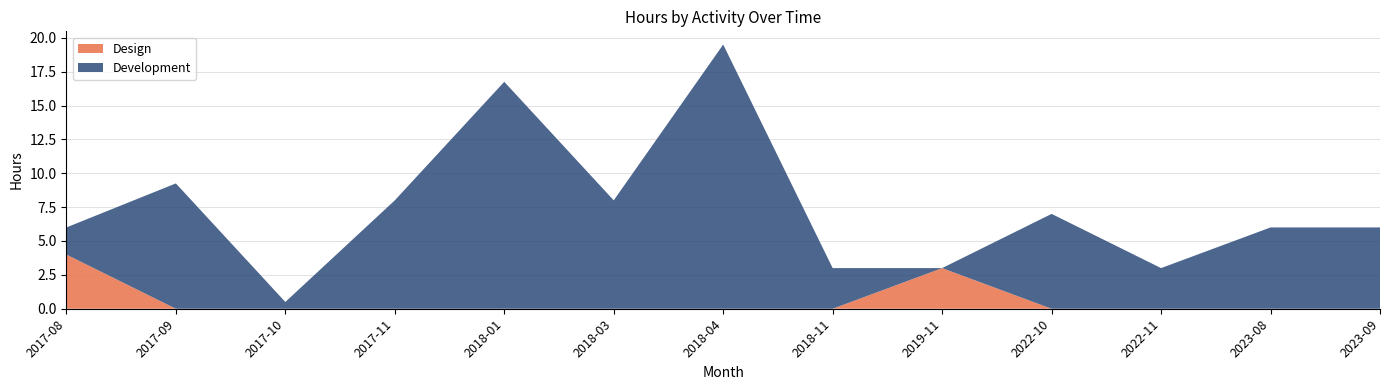

Reading right to left, what are all the values shown in this chart?

Design: 0.0	0.0	0.0	0.0	3.0	0.0	0.0	0.0	0.0	0.0	0.0	0.0	4.0
Development: 6.0	6.0	3.0	7.0	0.0	3.0	19.5	8.0	16.8	8.0	0.5	9.2	2.0